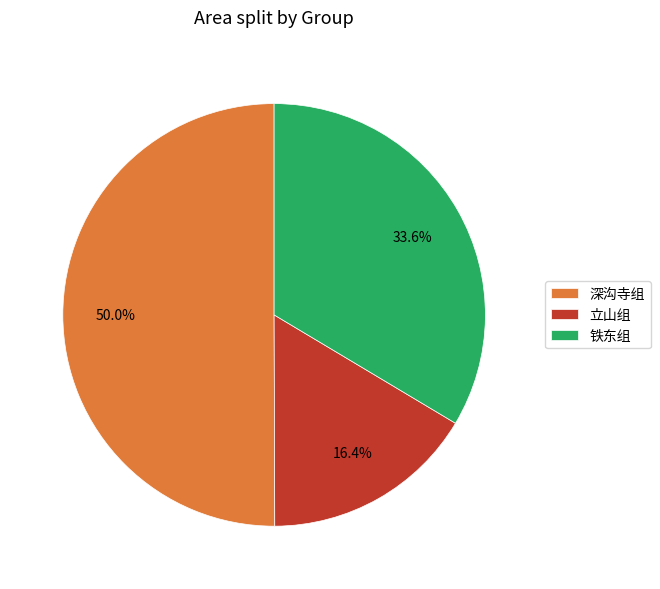

Which slice is the smallest?

立山组